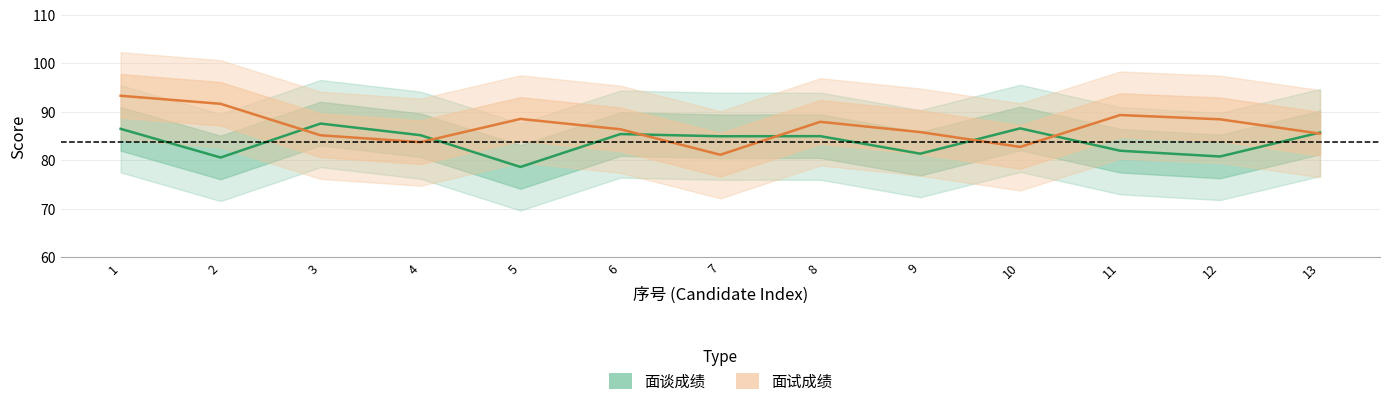

Reading left to right, list all the values displayed in this chart.

面谈成绩: 1=86.5	2=80.5	3=87.6	4=85.2	5=78.6	6=85.4	7=84.9	8=85.0	9=81.3	10=86.6	11=82.0	12=80.8	13=85.7
面试成绩: 1=93.3	2=91.6	3=85.1	4=83.7	5=88.5	6=86.4	7=81.1	8=87.9	9=85.8	10=82.7	11=89.3	12=88.4	13=85.5